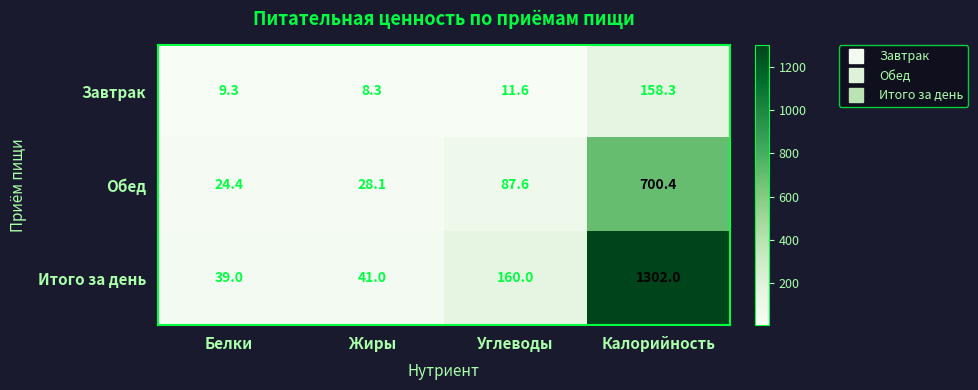

What is the maximum value shown in the chart?

1302.0